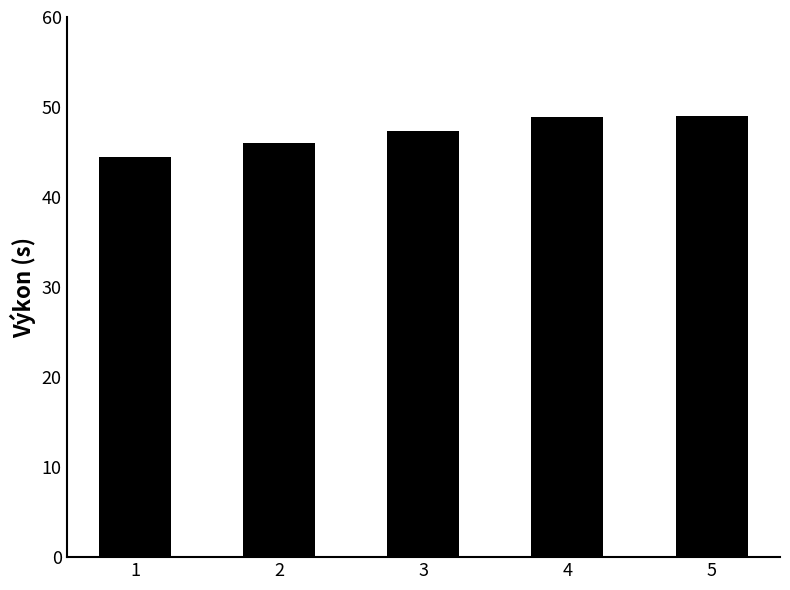

How many values are below 47?

2